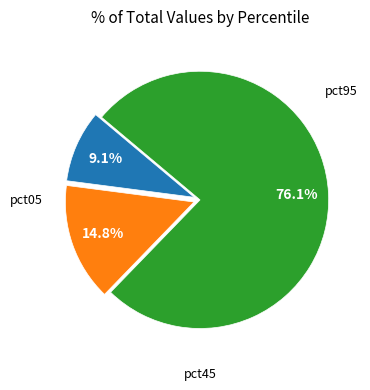

Does any single category account for the majority?

Yes